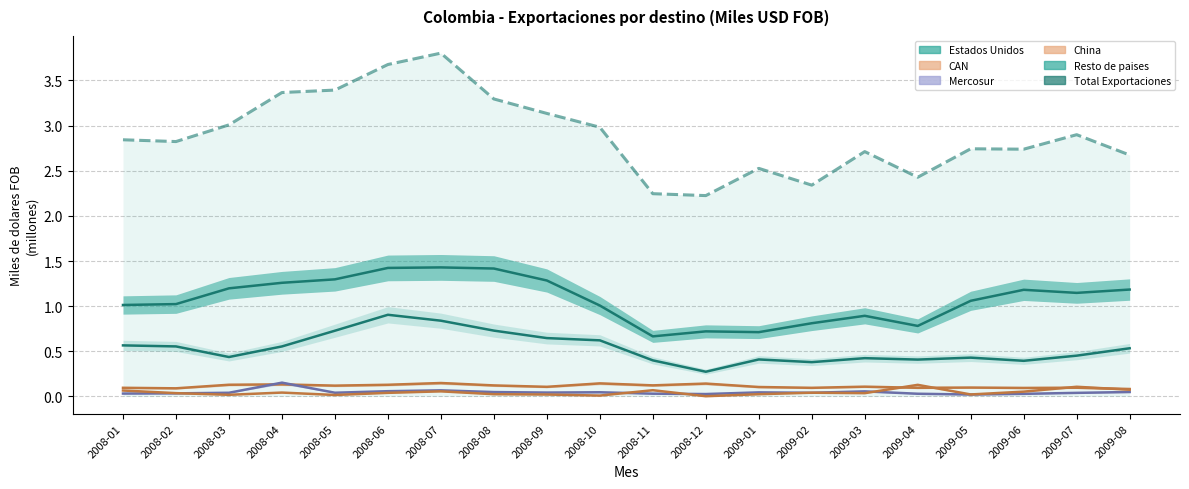

Between 2009-07 and 2008-10, which is larger?

2009-07